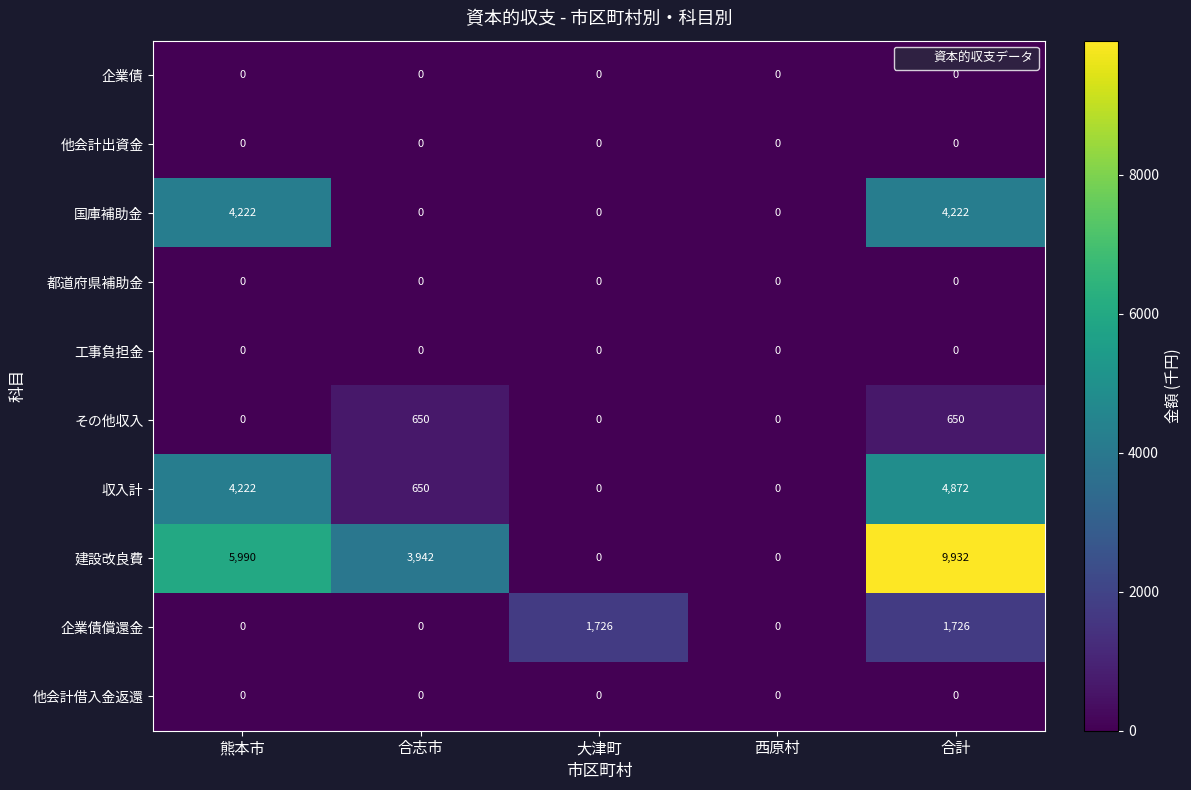

Which series has the widest spread of values?

建設改良費